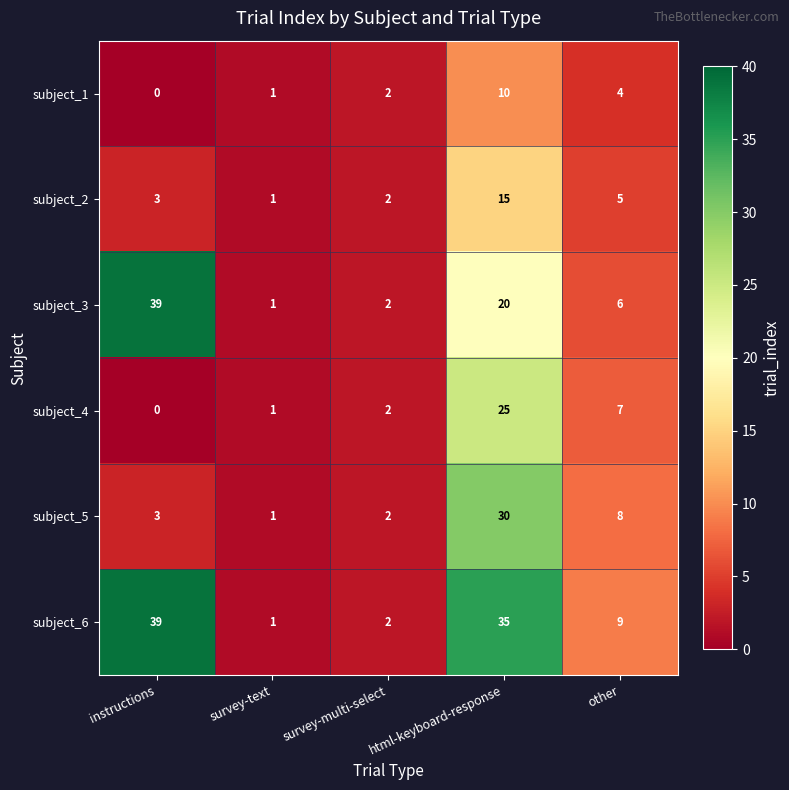

Rank the categories by subject_1 value from lowest to highest.

instructions, survey-text, survey-multi-select, other, html-keyboard-response